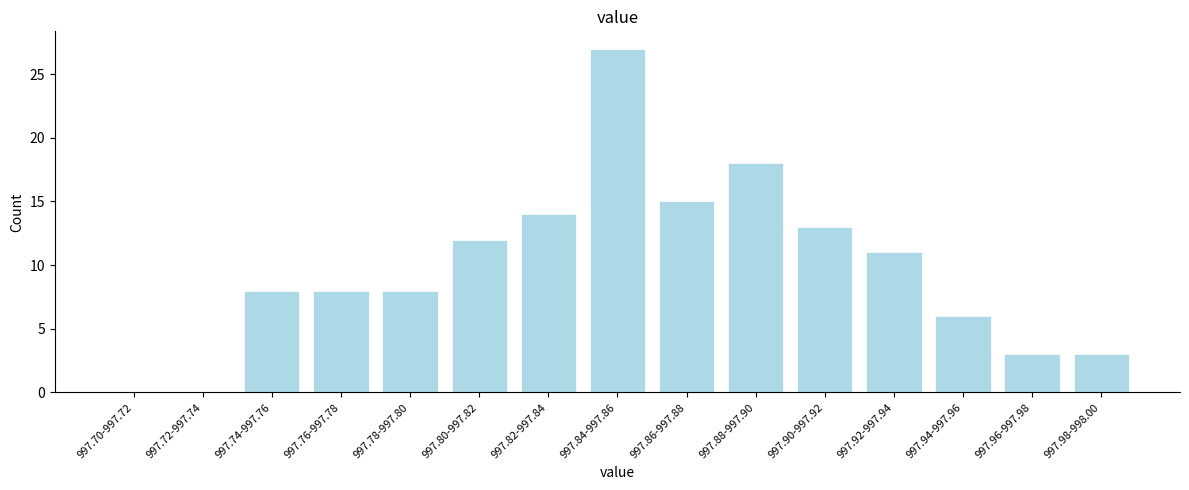

Reading right to left, extract all data points from this chart.

997.98-998.00=3	997.96-997.98=3	997.94-997.96=6	997.92-997.94=11	997.90-997.92=13	997.88-997.90=18	997.86-997.88=15	997.84-997.86=27	997.82-997.84=14	997.80-997.82=12	997.78-997.80=8	997.76-997.78=8	997.74-997.76=8	997.72-997.74=0	997.70-997.72=0